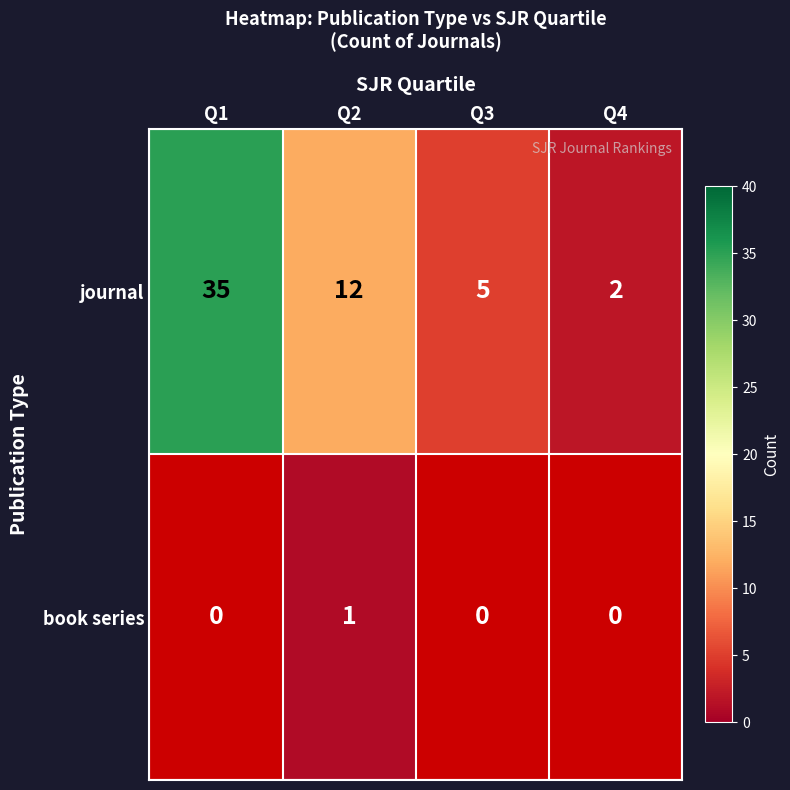

At which category is the sum across all series the highest?

Q2